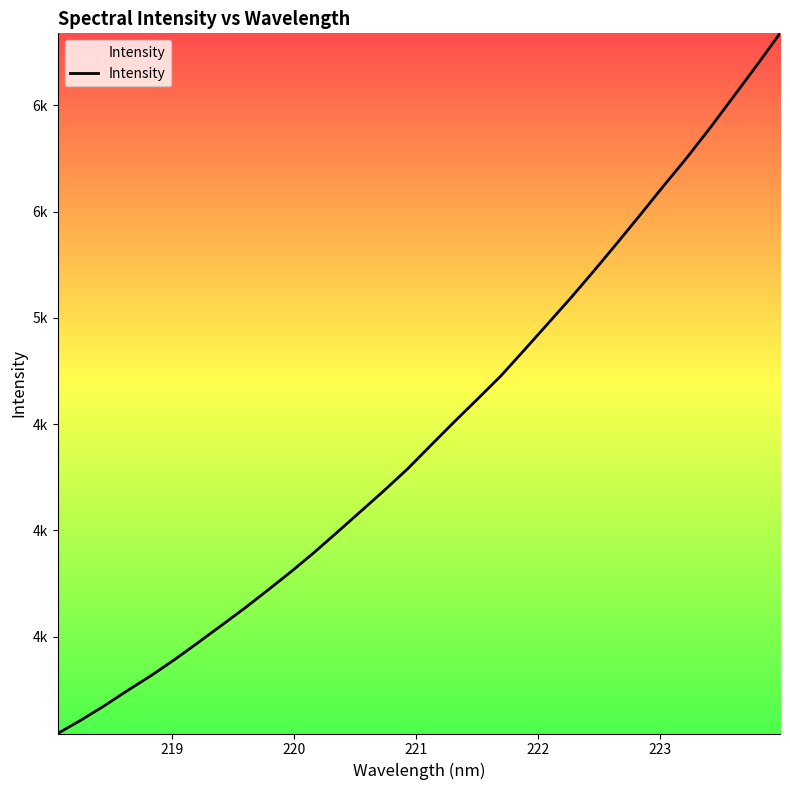

Is this an area chart (filled region under the line)?

Yes